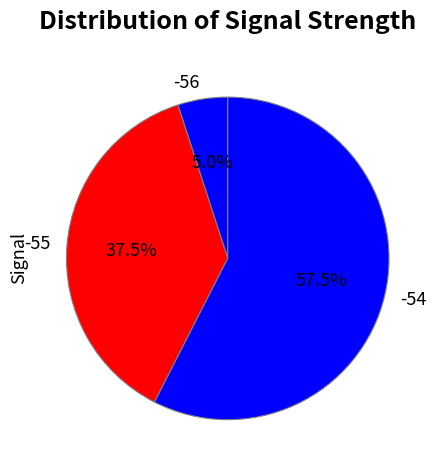

Which slice is the smallest?

-56